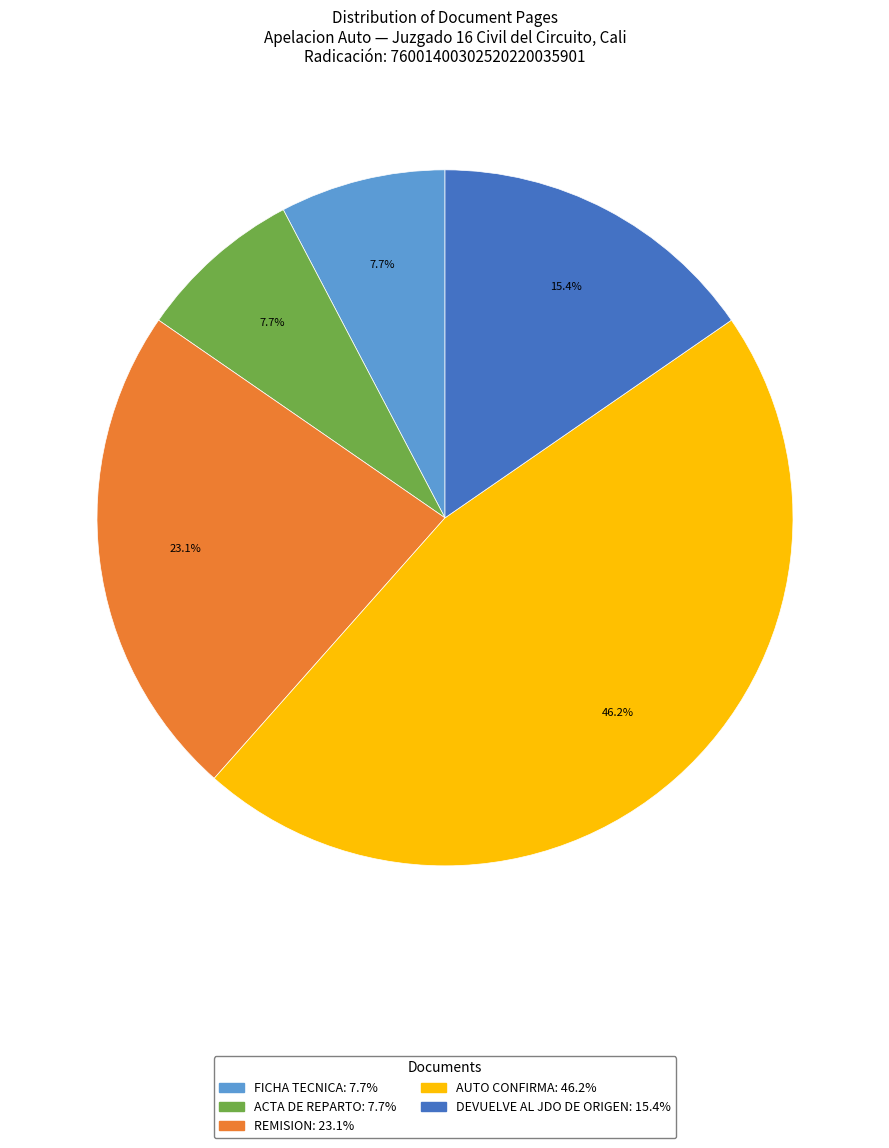

Is the sum of AUTO CONFIRMA and ACTA DE REPARTO greater than half?

Yes